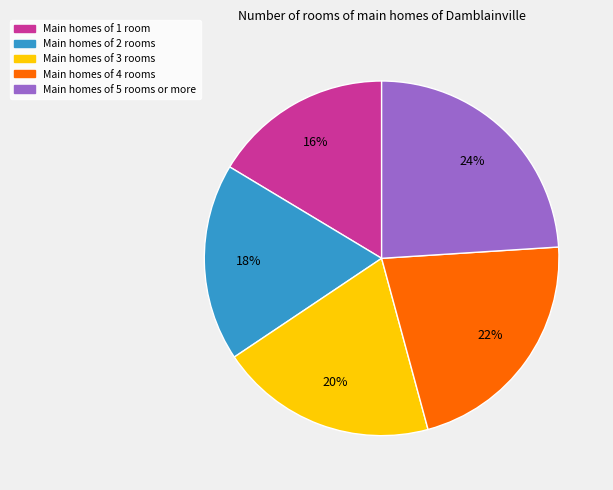

Is there a majority slice in this chart?

No